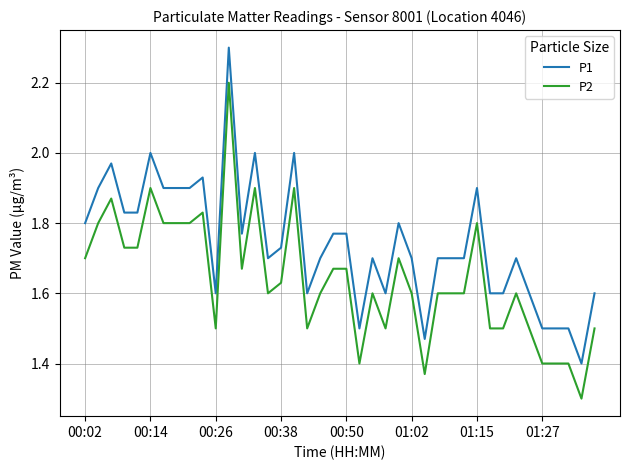

What is the difference between the maximum and minimum values in the P1 series?

0.9